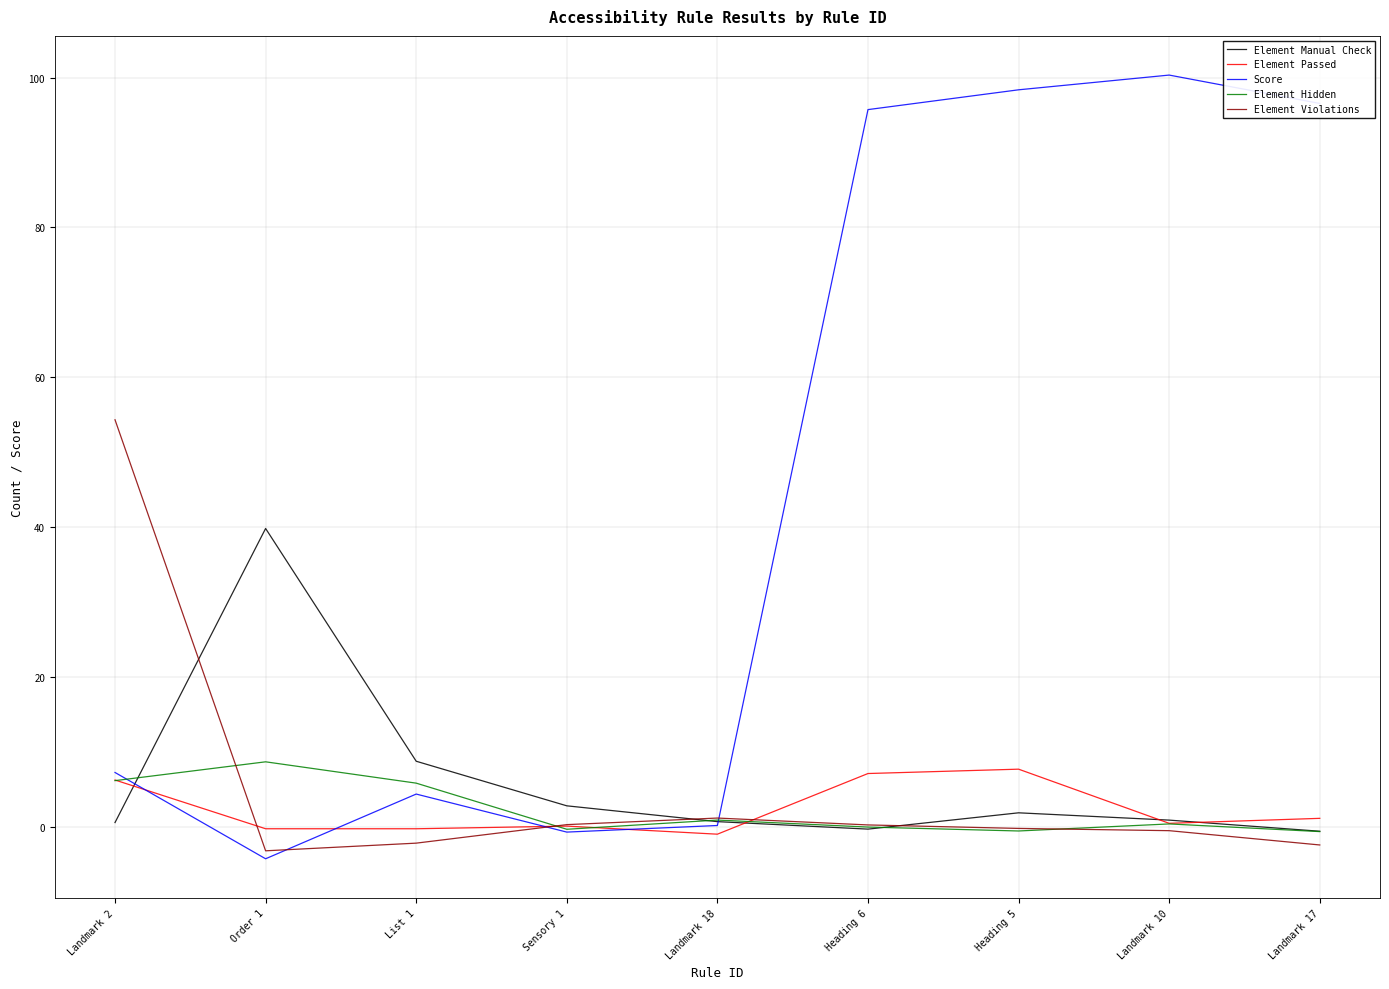

Does the chart display data point markers on the line(s)?

No